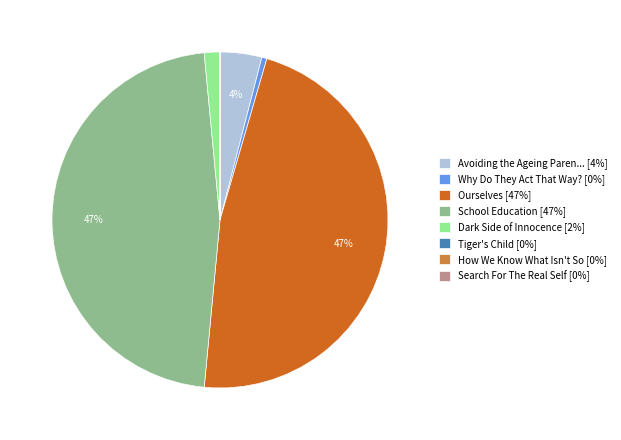

To the nearest percent, what is the difference between the largest and smallest slice percentages?

47%